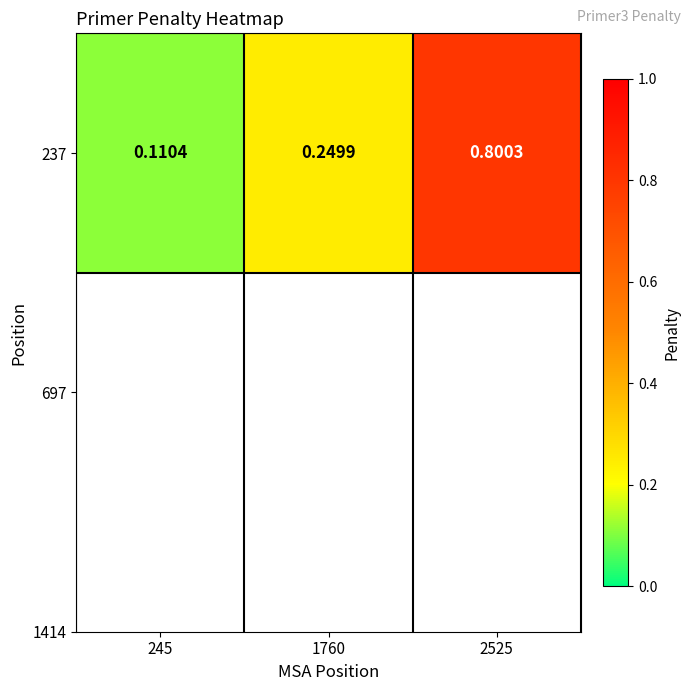

What is the difference between the maximum and minimum values?

0.7